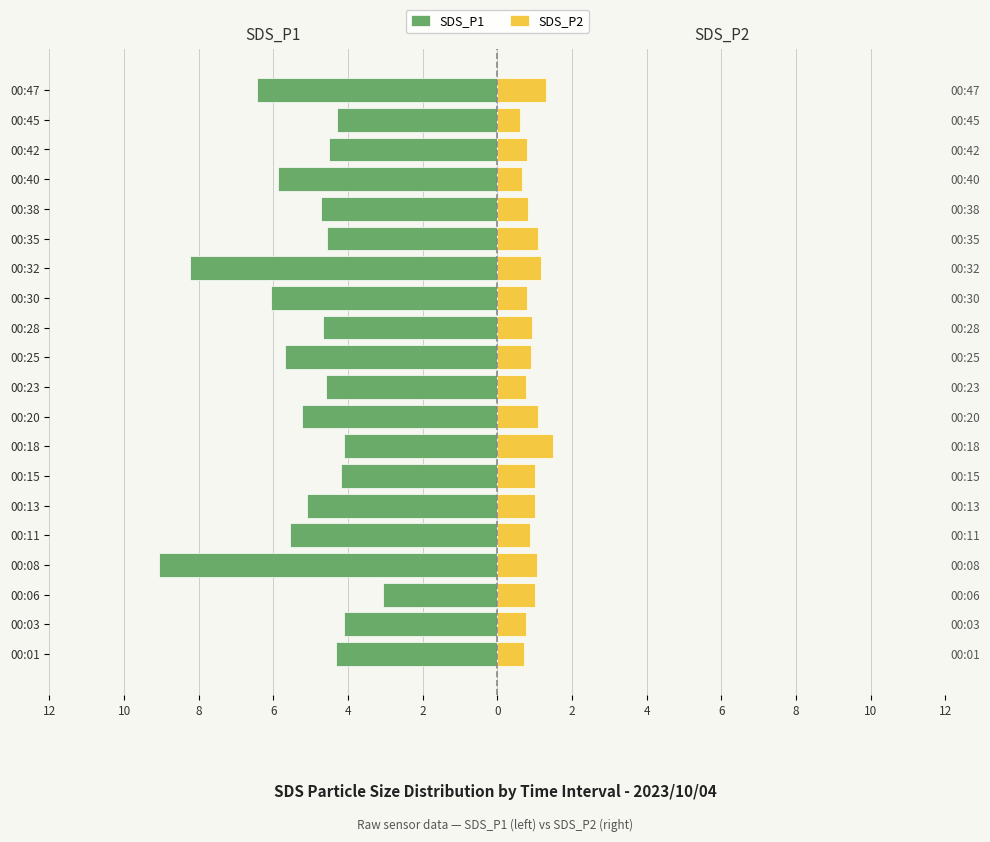

What is the difference between the second highest and minimum values in the SDS_P2 series?

0.7